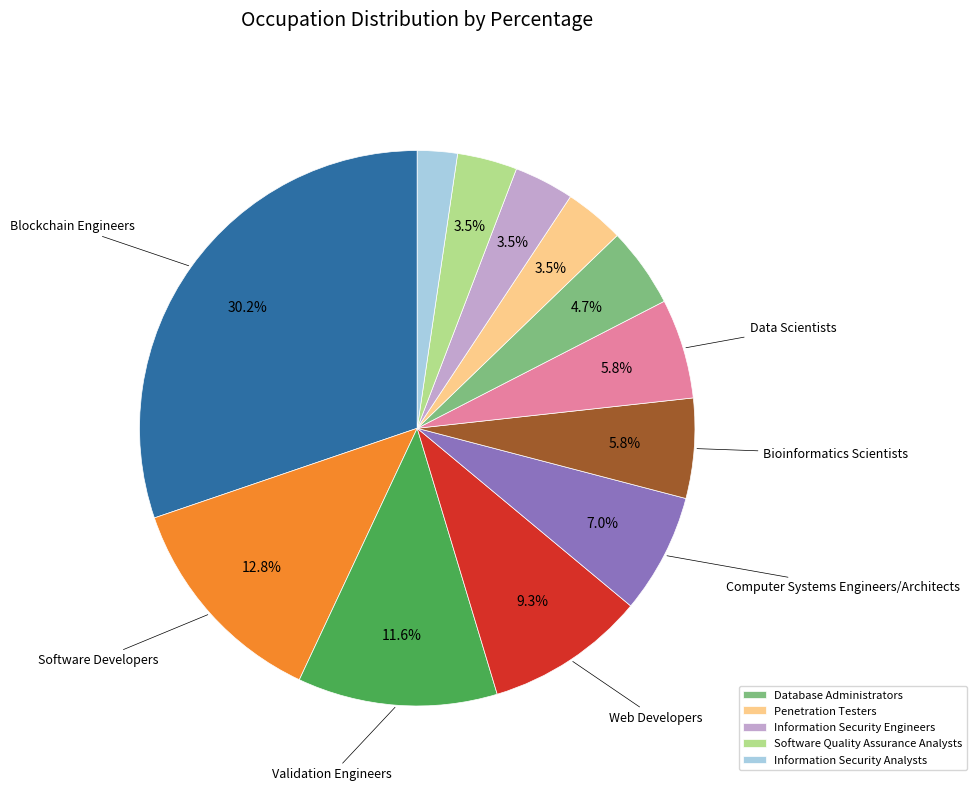

Is there a majority slice in this chart?

No